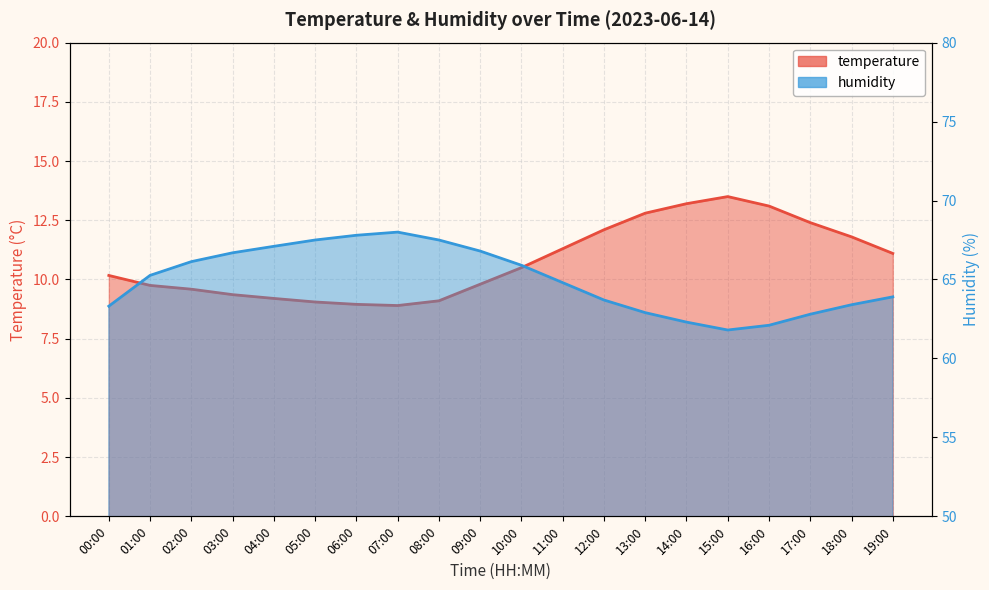

What value does the humidity series have at 05:00?

67.5